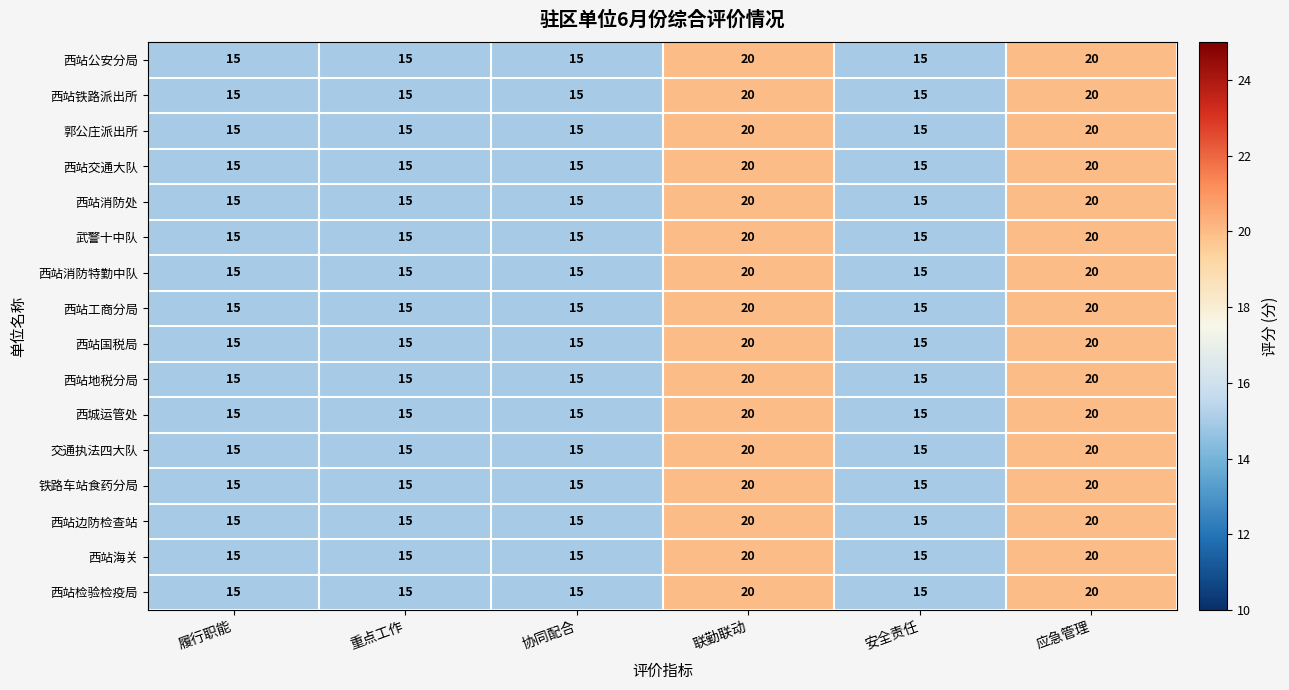

What is the total value across all series at 应急管理?

320